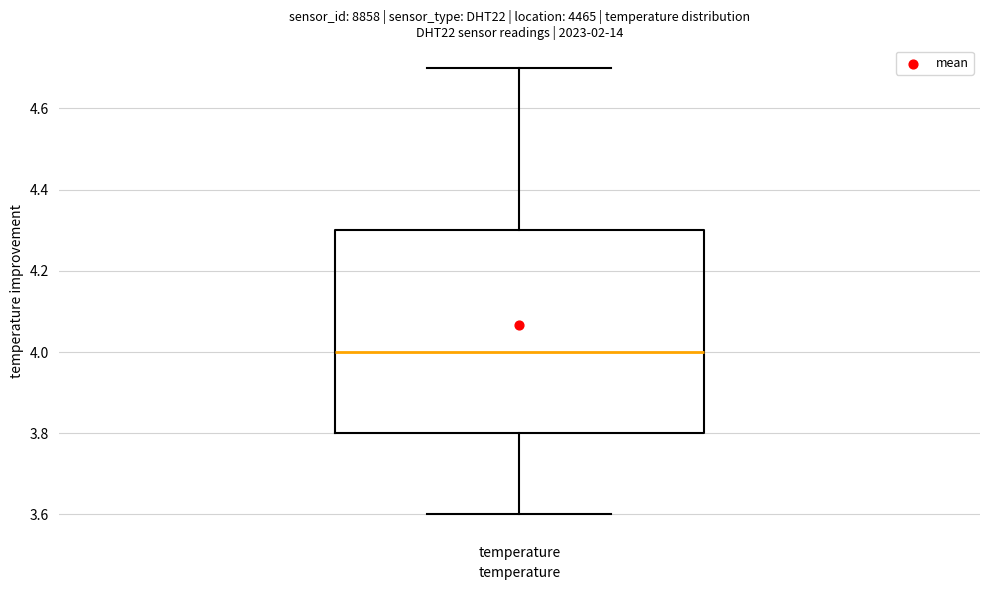

Transcribe this box plot: give where the median line is, the range the box spans, and where the two whiskers end, as read against the y-axis. The values are not printed on the chart, so give them approximately, as read against the axis.

median 4.0, box 3.8 to 4.3, whiskers 3.6 to 4.7